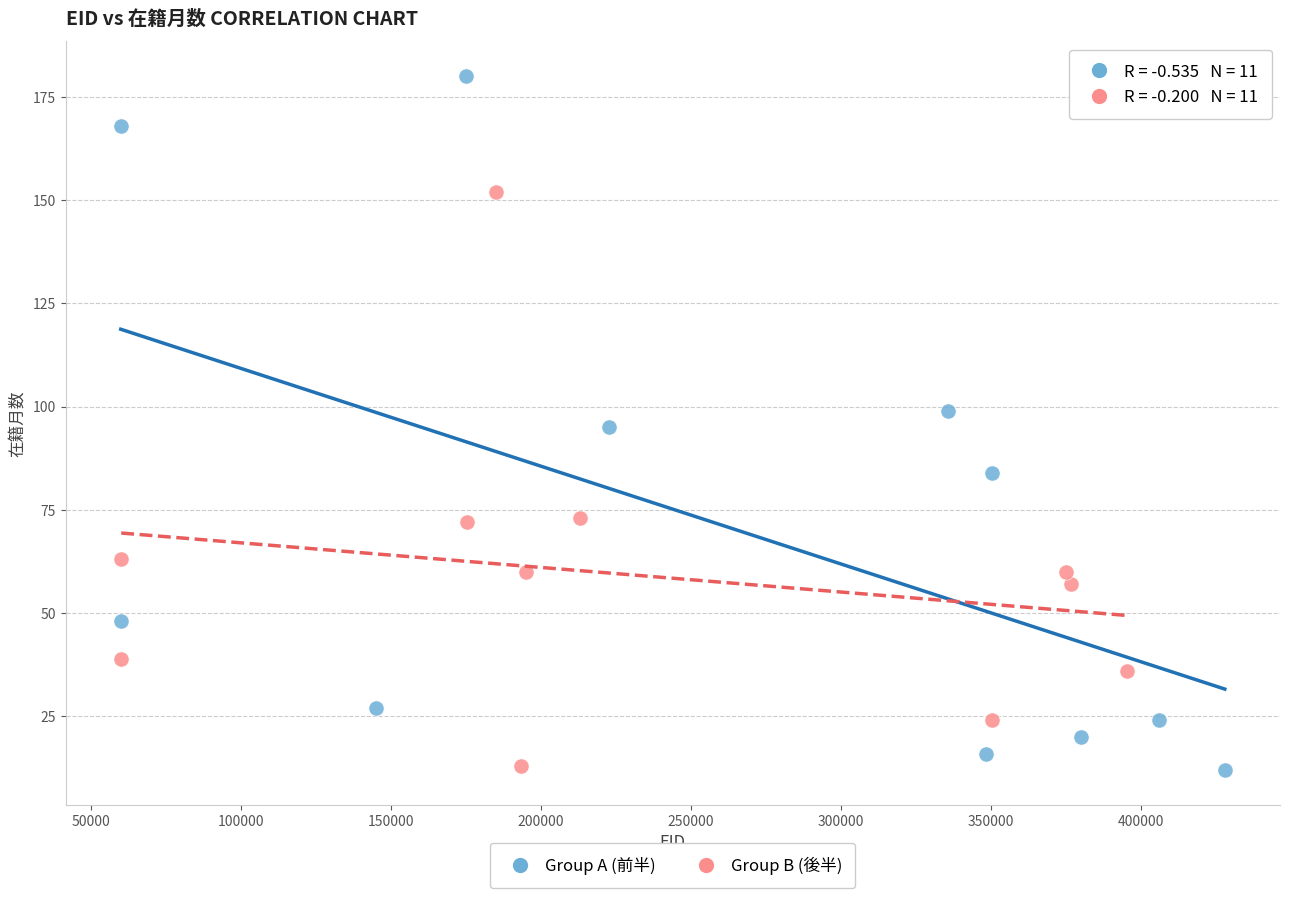

Which series contains the highest Y value?

Group A (前半)